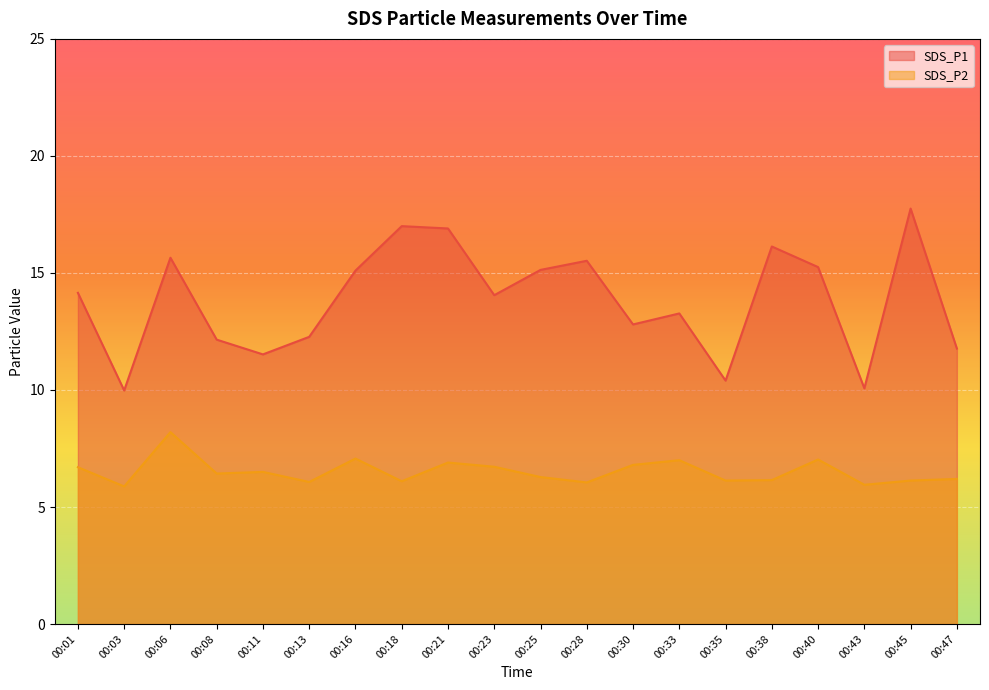

What is the total value across all series at 00:16?

22.2